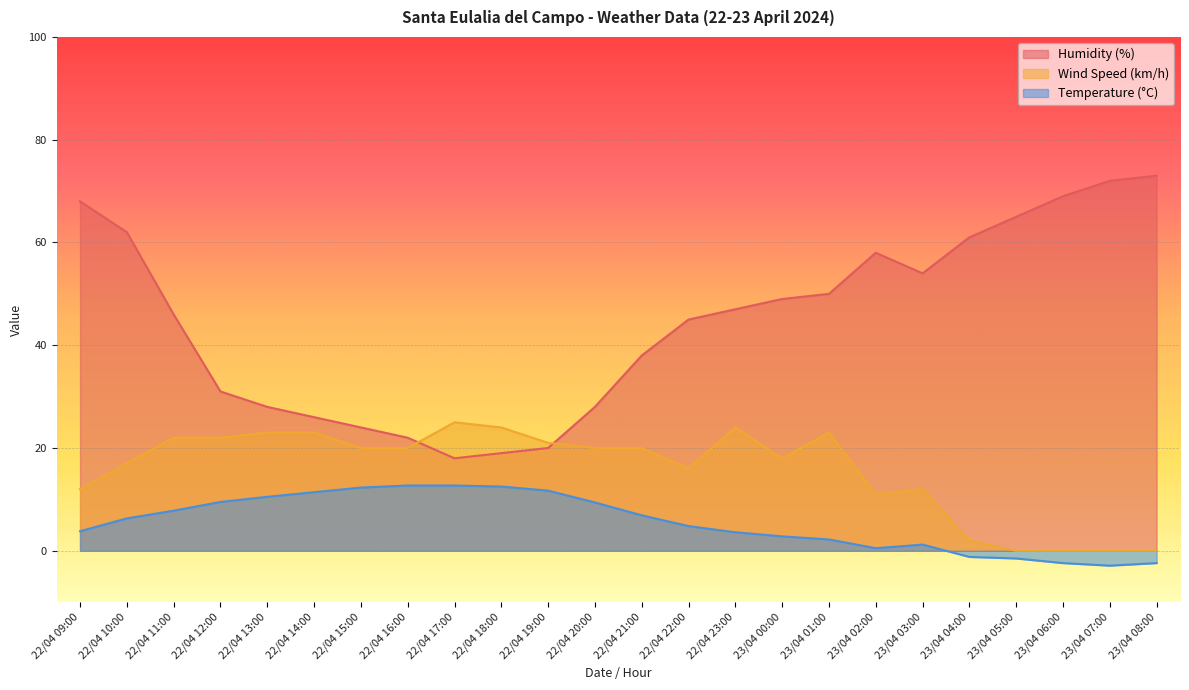

What position from the left is 23/04 07:00?

23